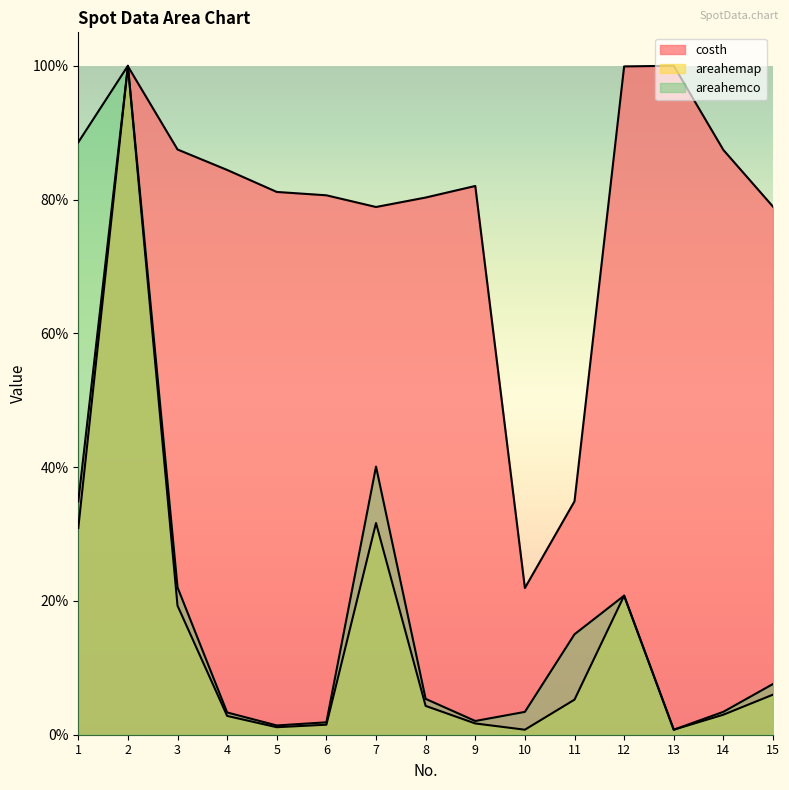

How many times do areahemap and areahemco cross each other?

2